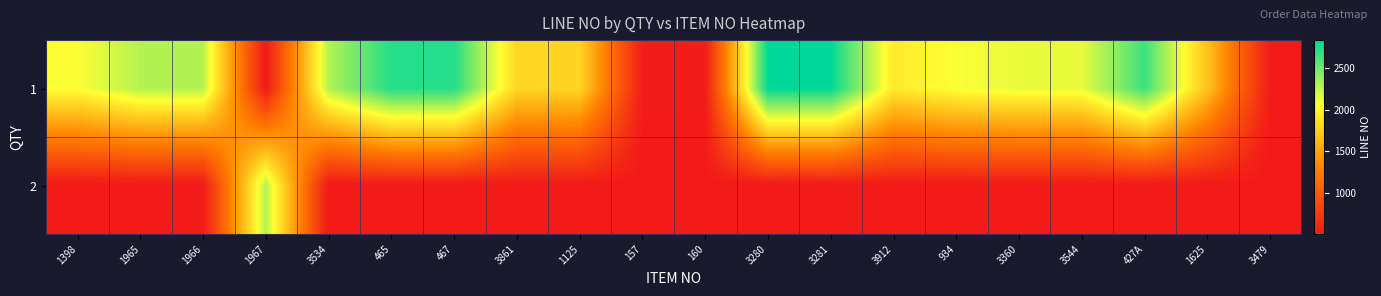

List the series in order of their overall mean, highest first.

1, 2